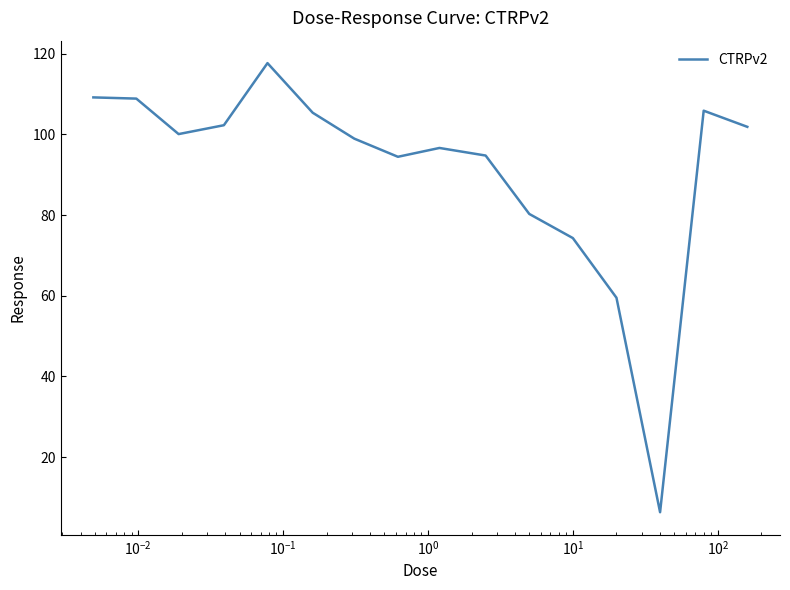

What is the minimum value shown in the chart?

6.3